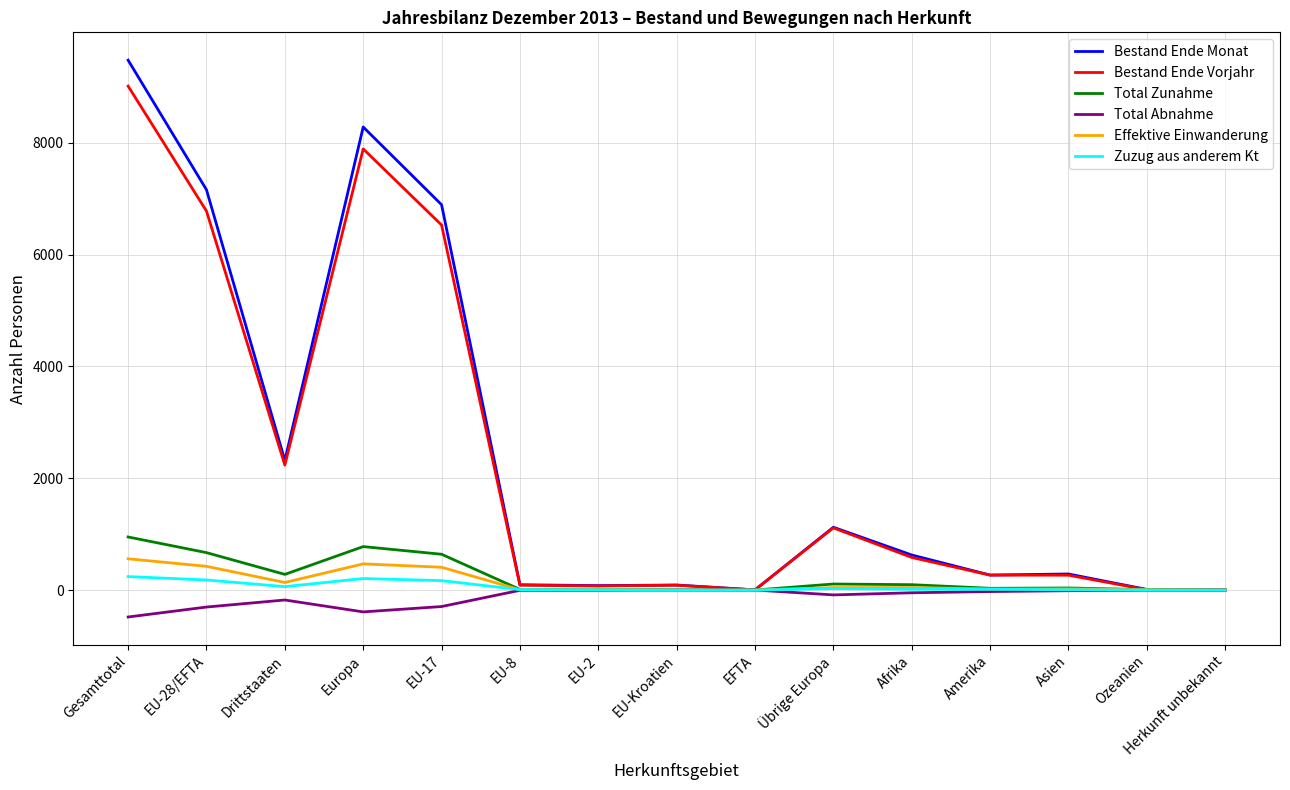

What is the difference between the second highest and minimum values in the Bestand Ende Vorjahr series?

7888